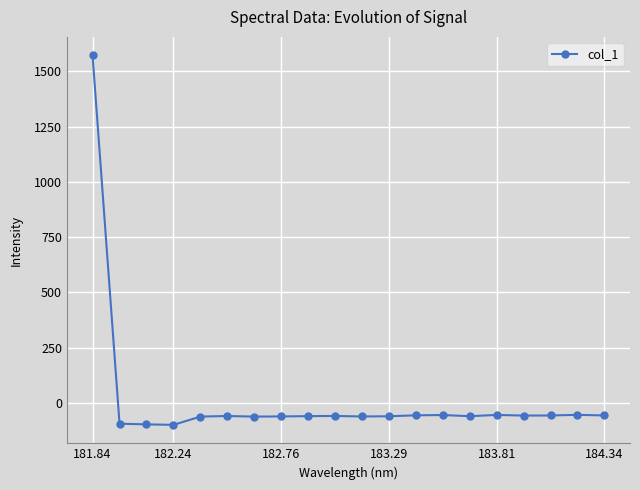

What is the difference between the maximum and minimum values?

1669.8